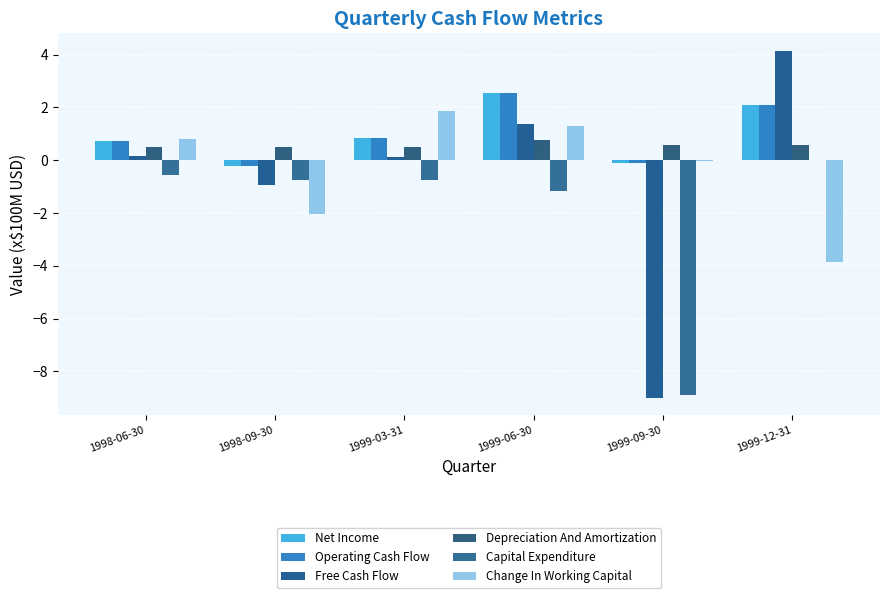

How many series are shown in this chart?

6